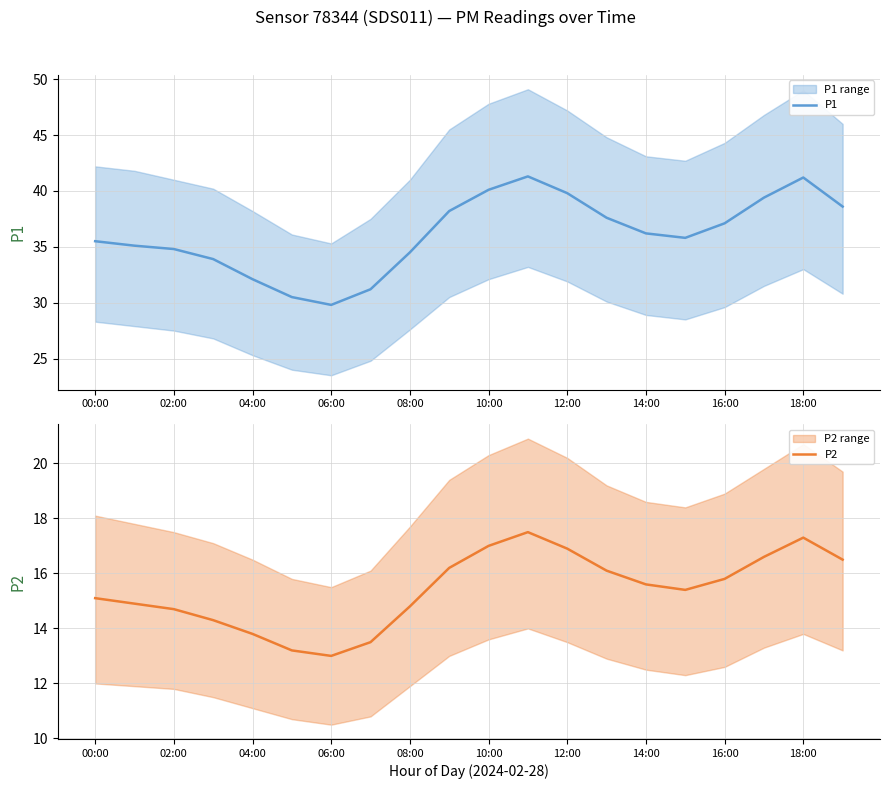

What is the difference between the highest and lowest values at 13?

21.5